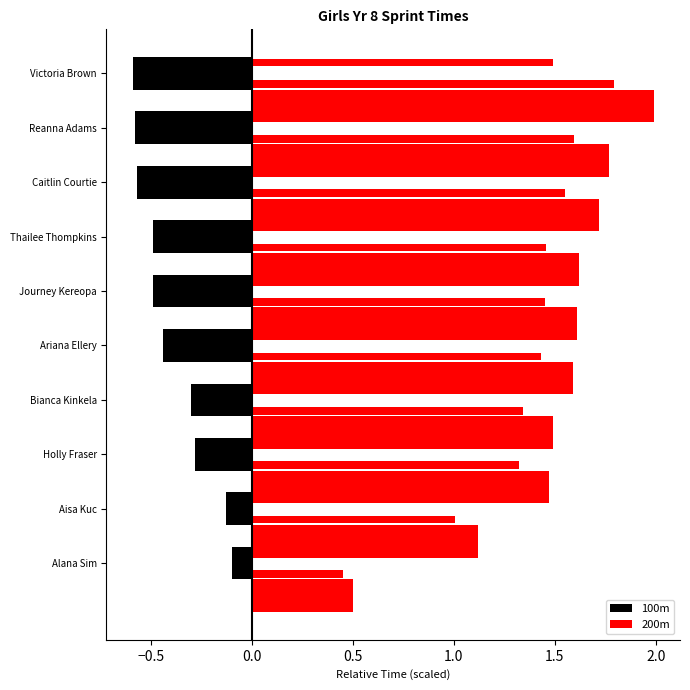

Reading right to left, list all the values displayed in this chart.

100m: -0.6	-0.6	-0.6	-0.5	-0.5	-0.4	-0.3	-0.3	-0.1	-0.1
200m: 2.0	1.8	1.7	1.6	1.6	1.6	1.5	1.5	1.1	0.5